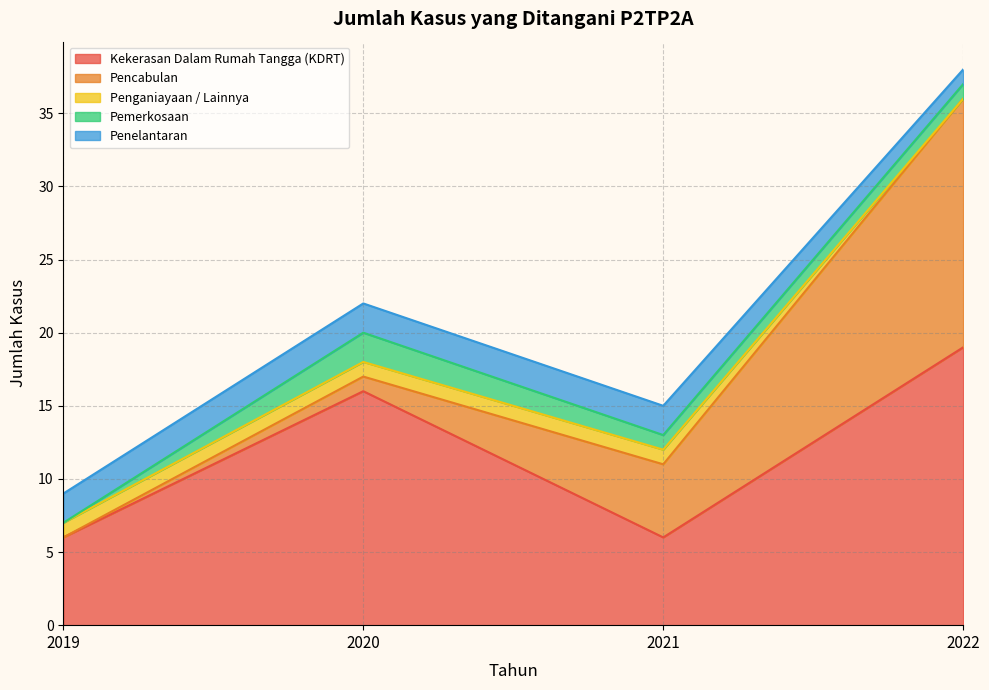

Reading left to right, list all the values displayed in this chart.

Kekerasan Dalam Rumah Tangga (KDRT): 6	16	6	19
Pencabulan: 0	1	5	17
Penganiayaan / Lainnya: 1	1	1	0
Pemerkosaan: 0	2	1	1
Penelantaran: 2	2	2	1